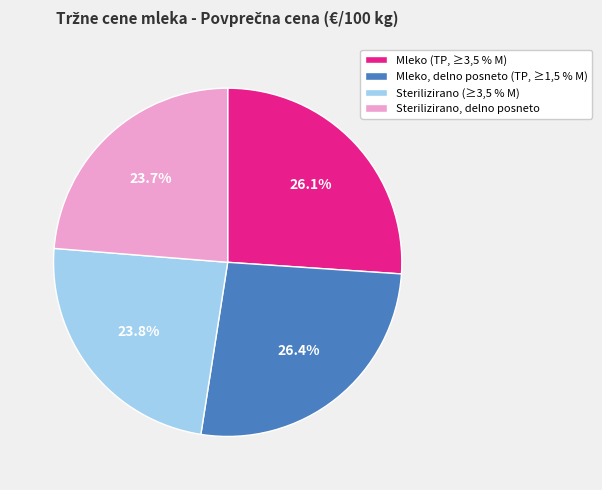

Is there any slice that represents more than half of the pie?

No